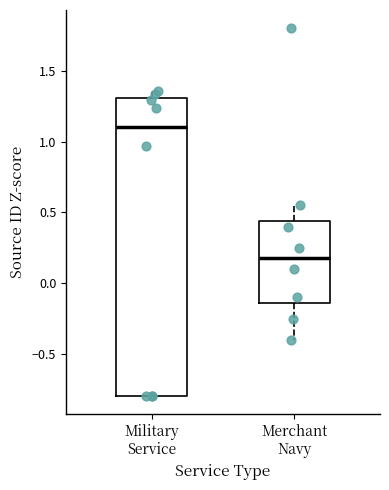

Reading left to right, transcribe this box plot: for each box, give where its median line is, the range the box spans, and where its two whiskers end, as read against the y-axis. The values are not printed on the chart, so give them approximately, as read against the axis.

Military Service: median 1.10, box -0.80 to 1.30, whiskers -0.80 to 1.35
Merchant Navy: median 0.20, box -0.15 to 0.45, whiskers -0.40 to 0.55